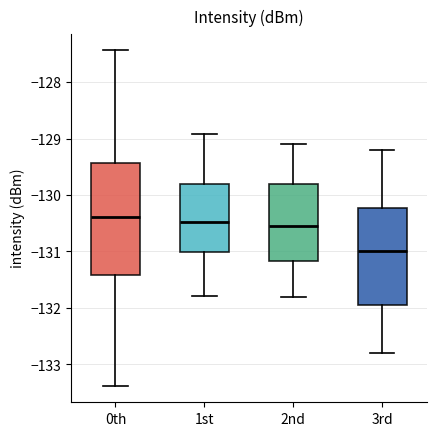

Where does the upper whisker of the box for 3rd end on the y-axis? The values are not printed on the chart, so give them approximately, as read against the axis.

-129.2